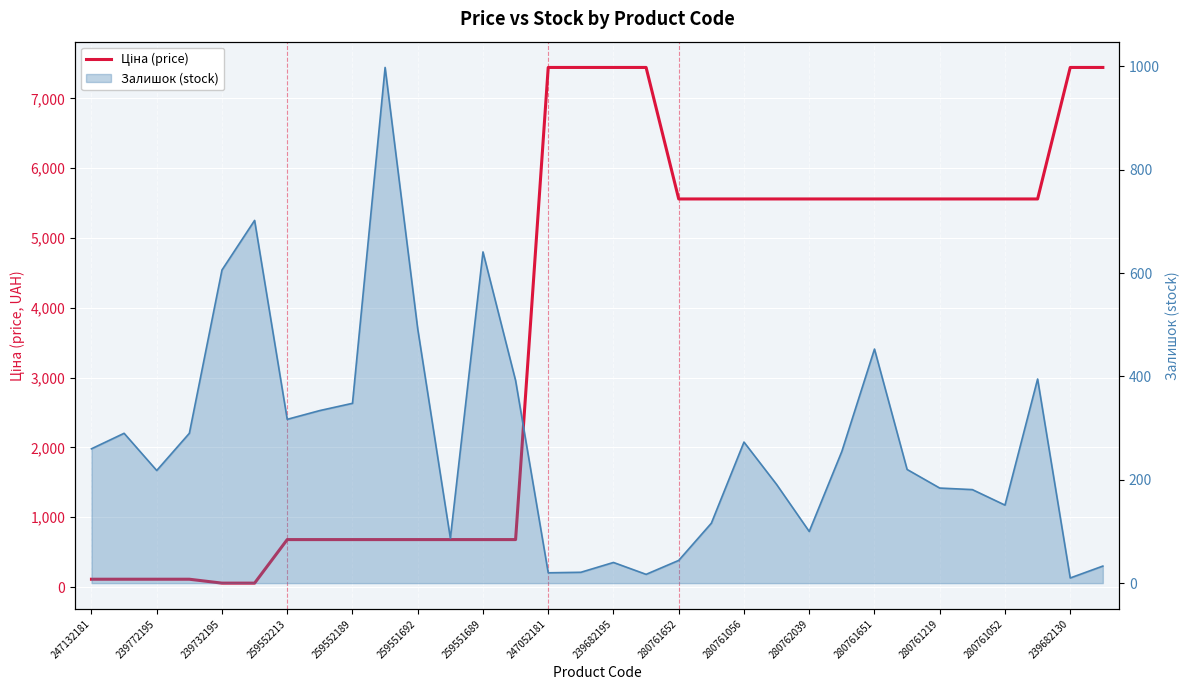

At which label is the value closest to 3750?

280761652